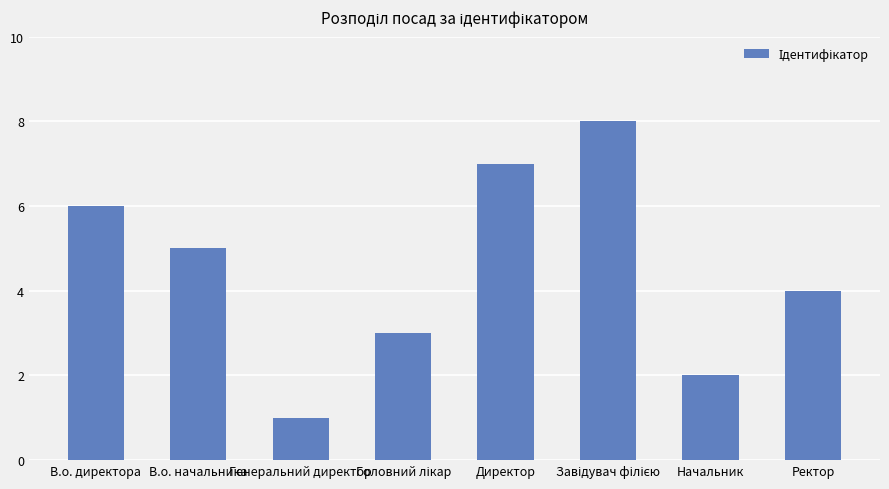

Count the number of categories in the chart.

8